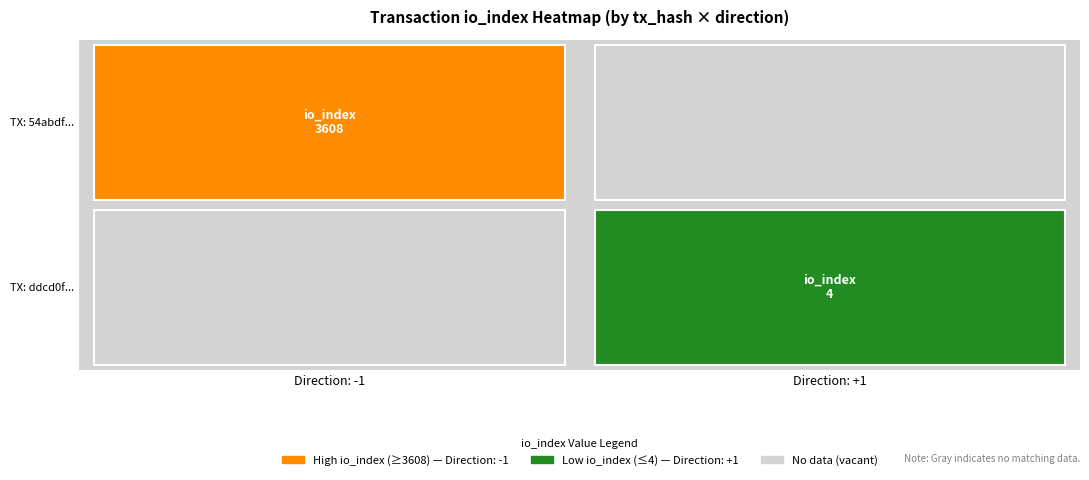

Count the number of data series in this chart.

2